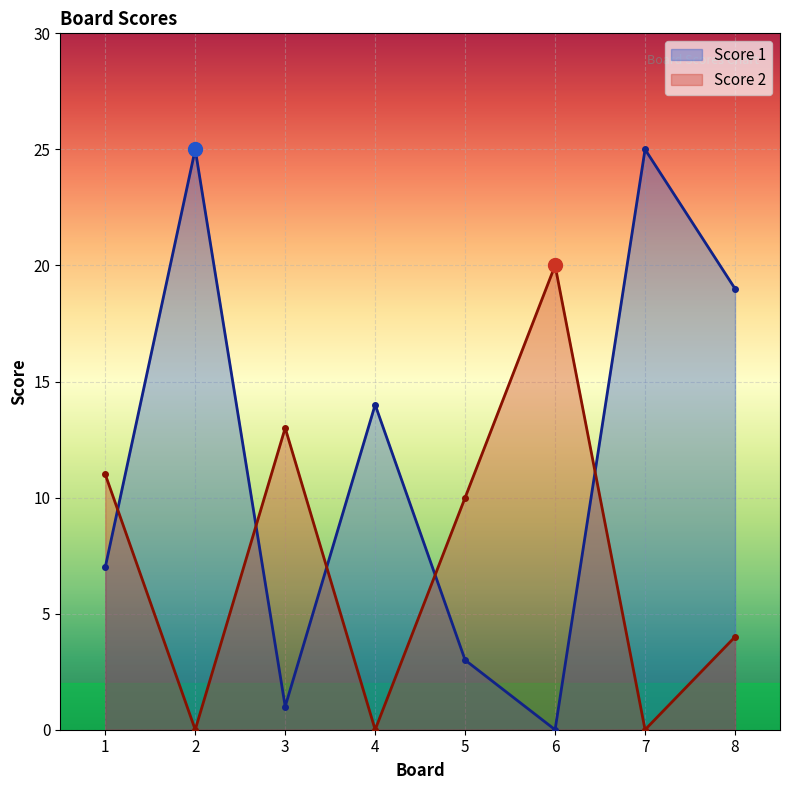

How many interior local peaks does the Score 1 series have?

3